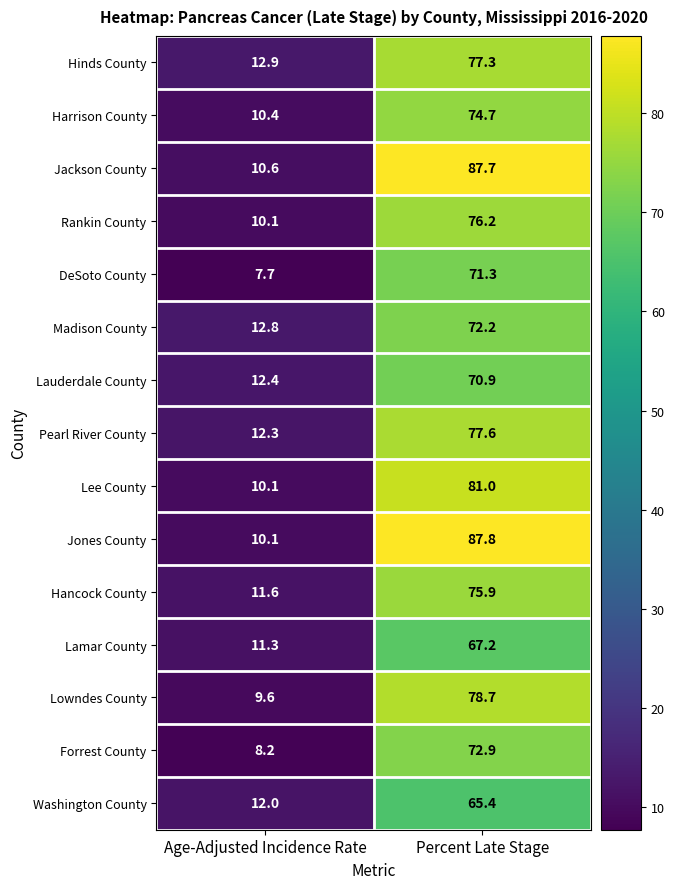

Reading left to right, extract all data points from this chart.

Hinds County: 12.9	77.3
Harrison County: 10.4	74.7
Jackson County: 10.6	87.7
Rankin County: 10.1	76.2
DeSoto County: 7.7	71.3
Madison County: 12.8	72.2
Lauderdale County: 12.4	70.9
Pearl River County: 12.3	77.6
Lee County: 10.1	81.0
Jones County: 10.1	87.8
Hancock County: 11.6	75.9
Lamar County: 11.3	67.2
Lowndes County: 9.6	78.7
Forrest County: 8.2	72.9
Washington County: 12.0	65.4